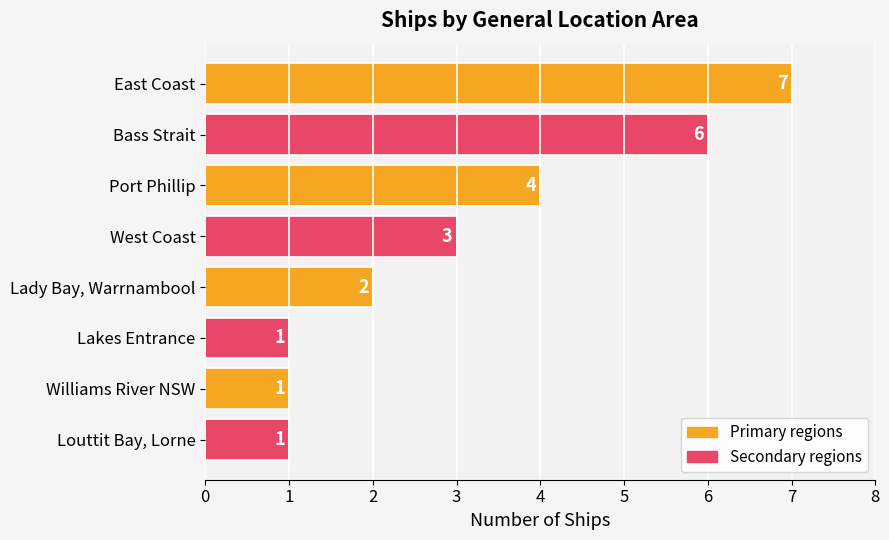

Between Lakes Entrance and Bass Strait, which is larger?

Bass Strait